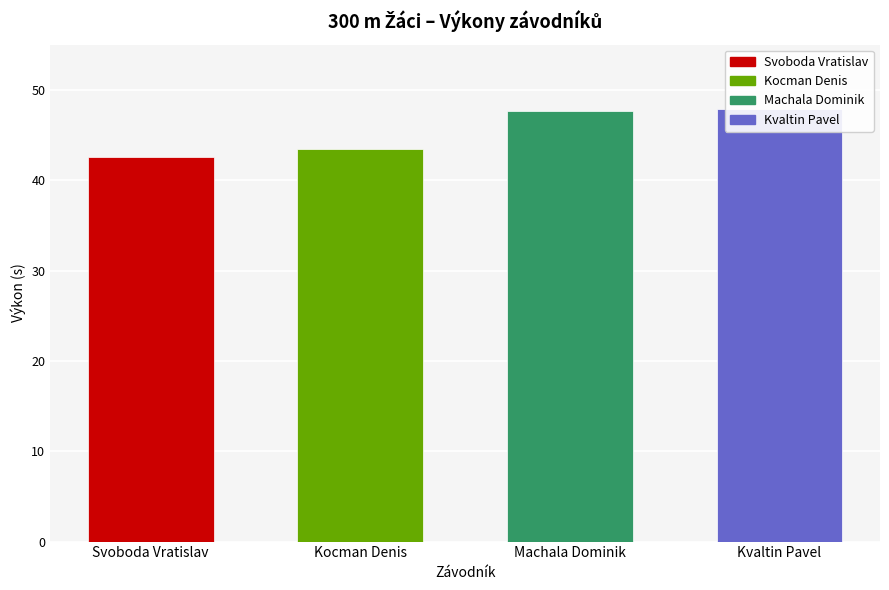

List the labels in order of value, largest first.

Kvaltin Pavel, Machala Dominik, Kocman Denis, Svoboda Vratislav